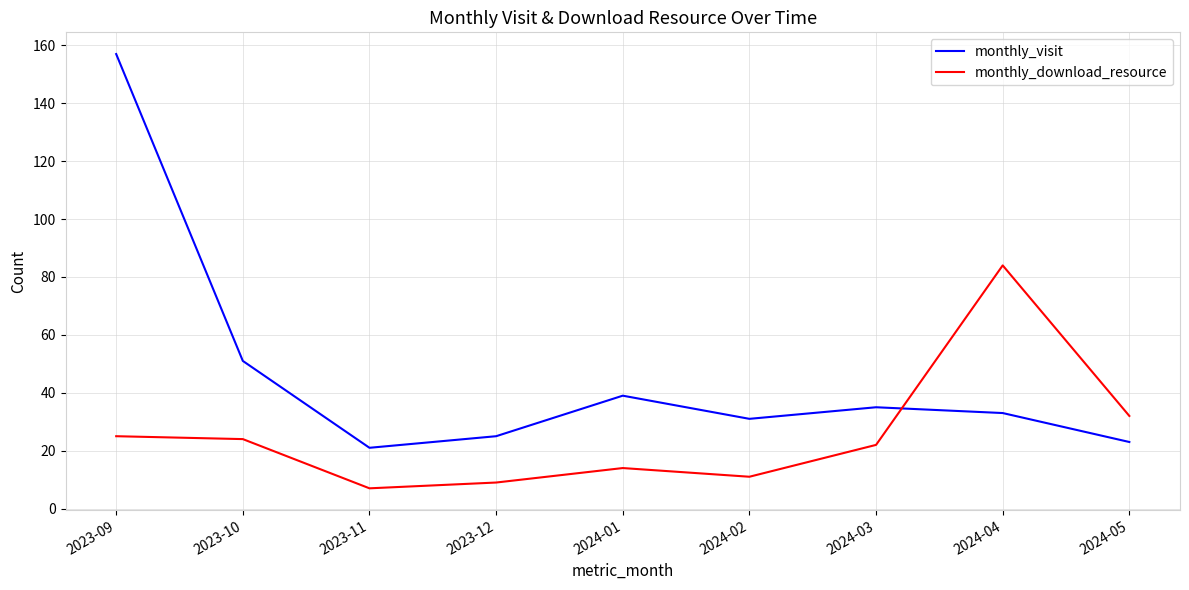

List the series in order of their peak value, lowest first.

monthly_download_resource, monthly_visit